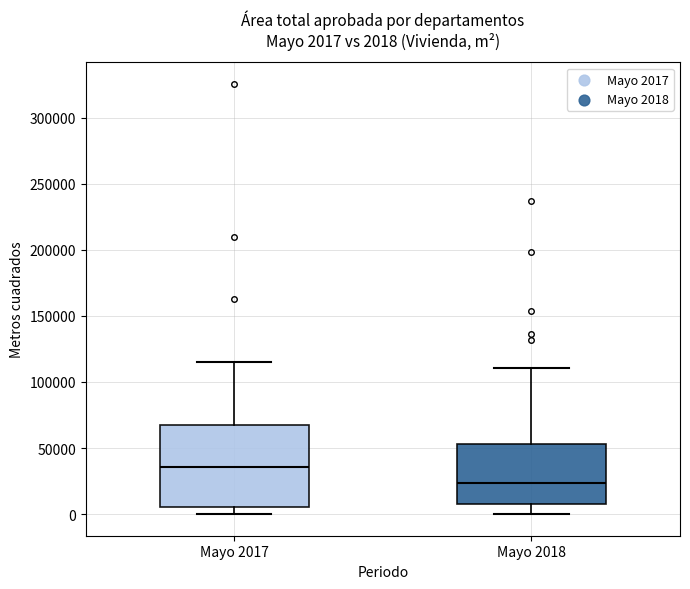

Which box's median line is the lowest?

Mayo 2018